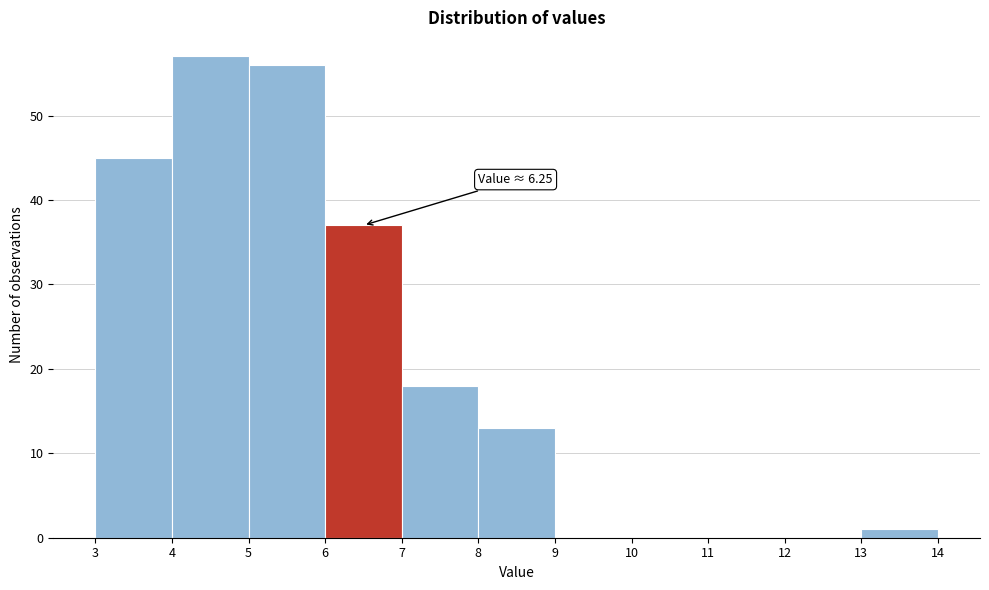

Over which range of the x-axis is the bar tallest?

4 to 5